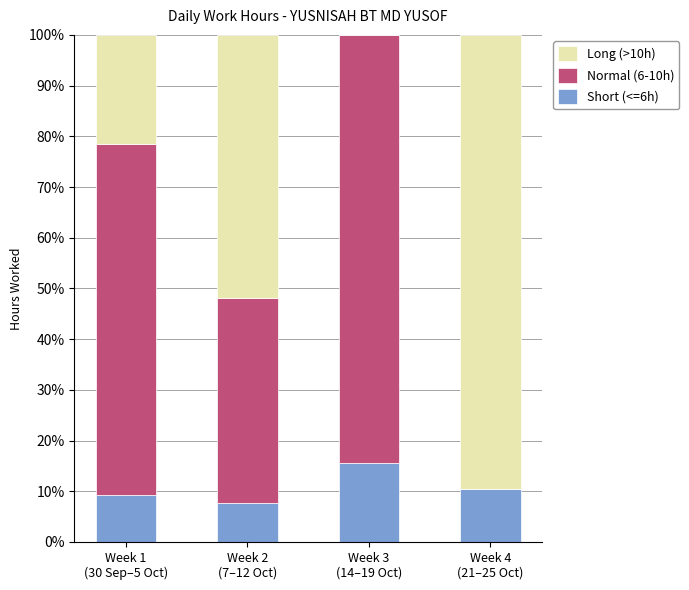

What is the maximum value for Short (<=6h)?

15.6